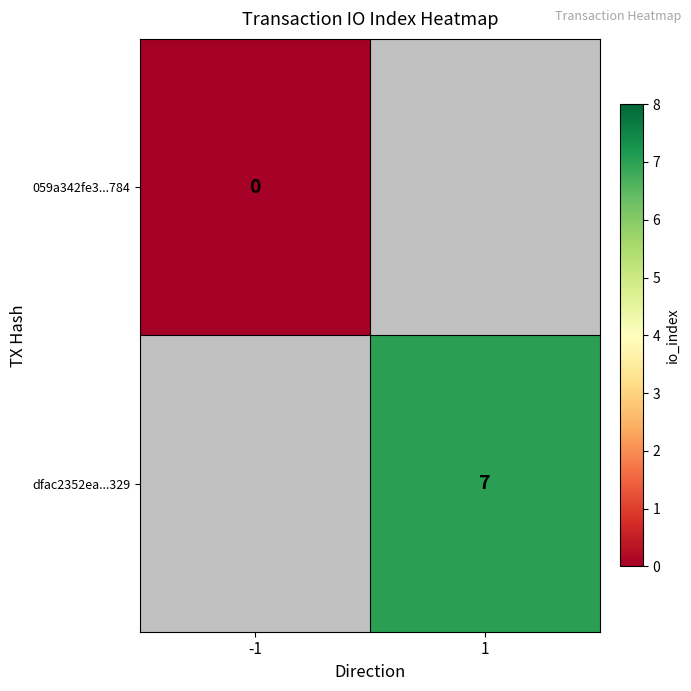

How many categories are shown in the chart?

2